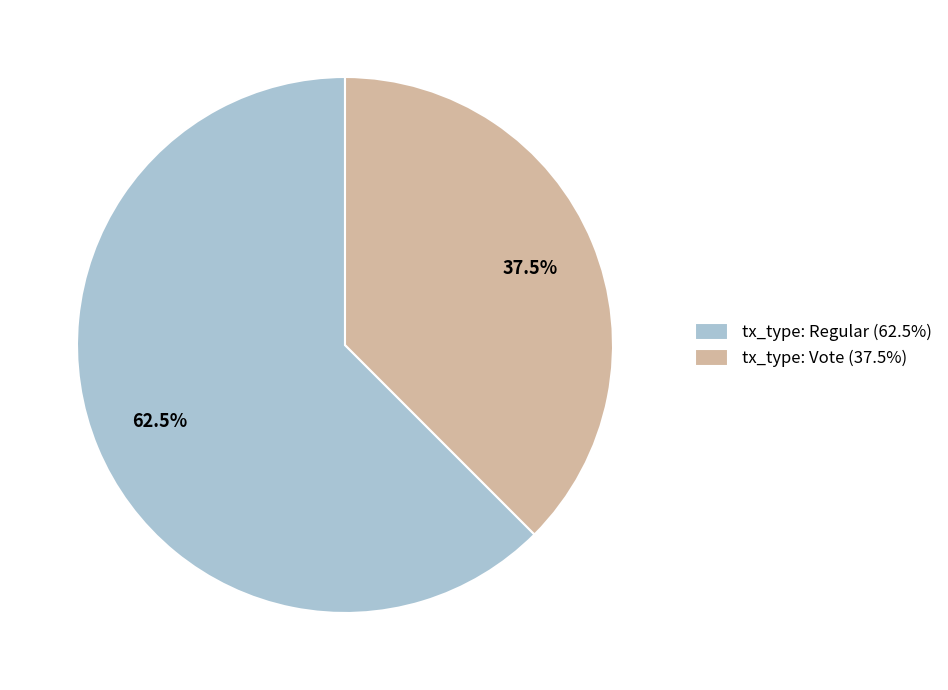

Approximately how many times larger is the value at tx_type: Regular compared to tx_type: Vote?

1.7